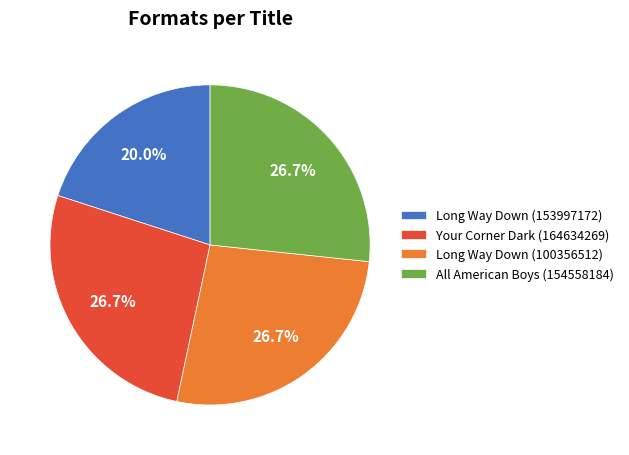

Is it true that Long Way Down (100356512) is 37% of the pie?

False